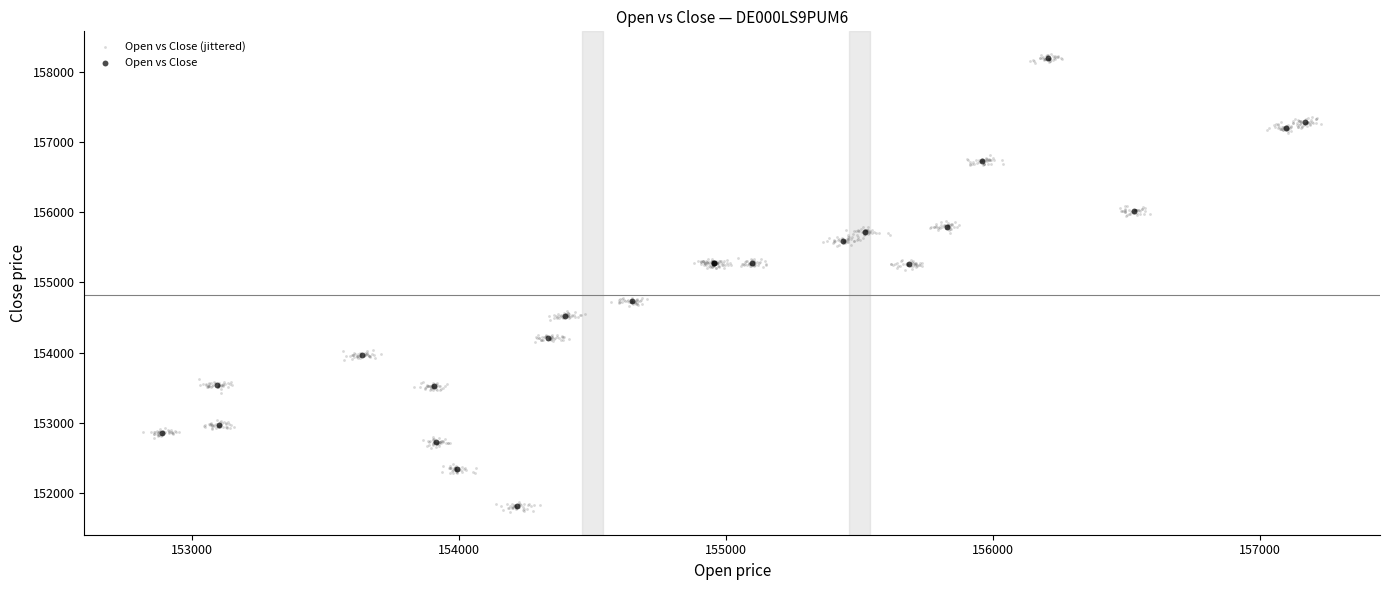

Which series has the largest Y range (max minus min)?

Open vs Close (jittered)